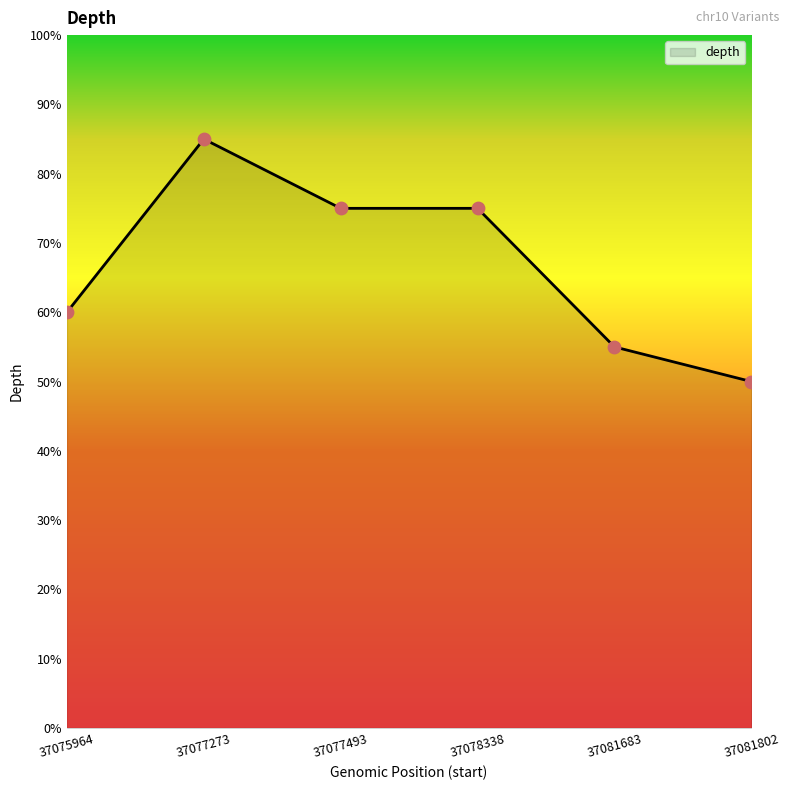

Approximately how many times larger is the value at 37077493 compared to 37077273?

0.9